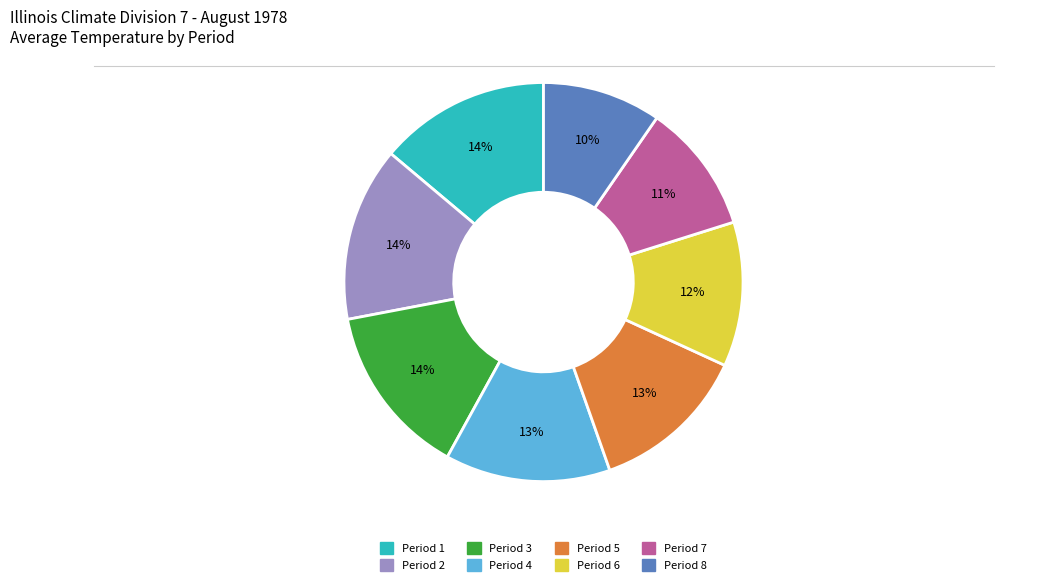

Is the sum of Period 5 and Period 8 greater than half?

No